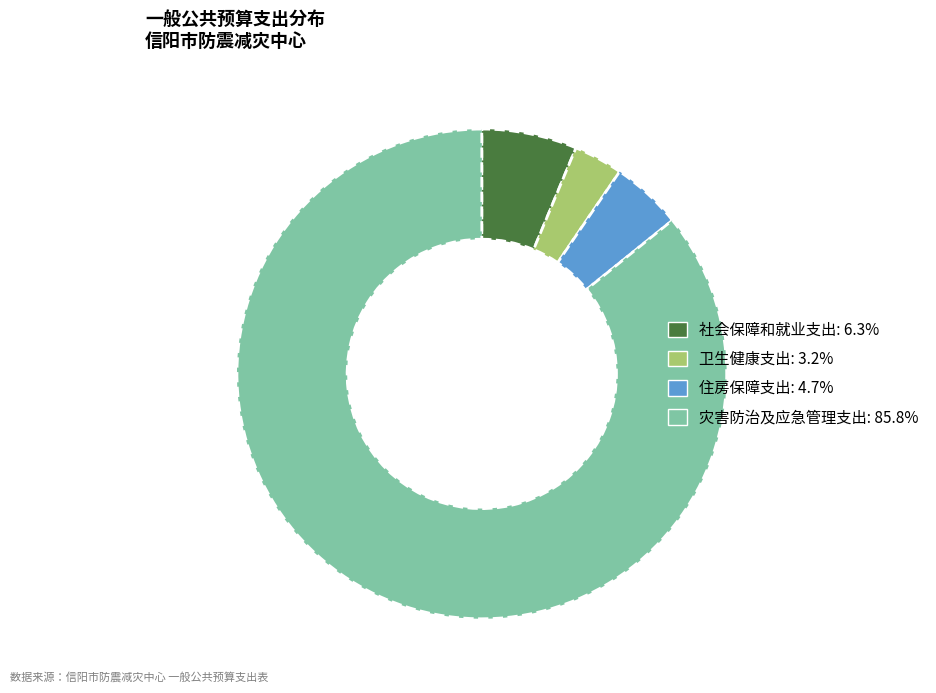

How many segments does this pie chart have?

4